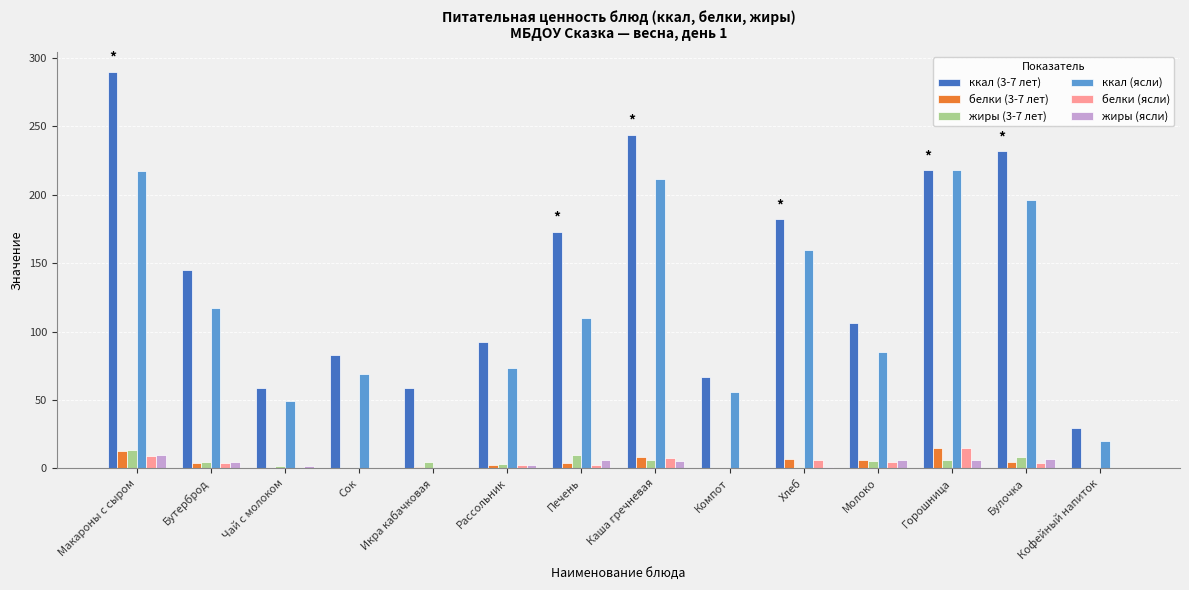

What is the sum of all ккал (3-7 лет) values?

1978.5